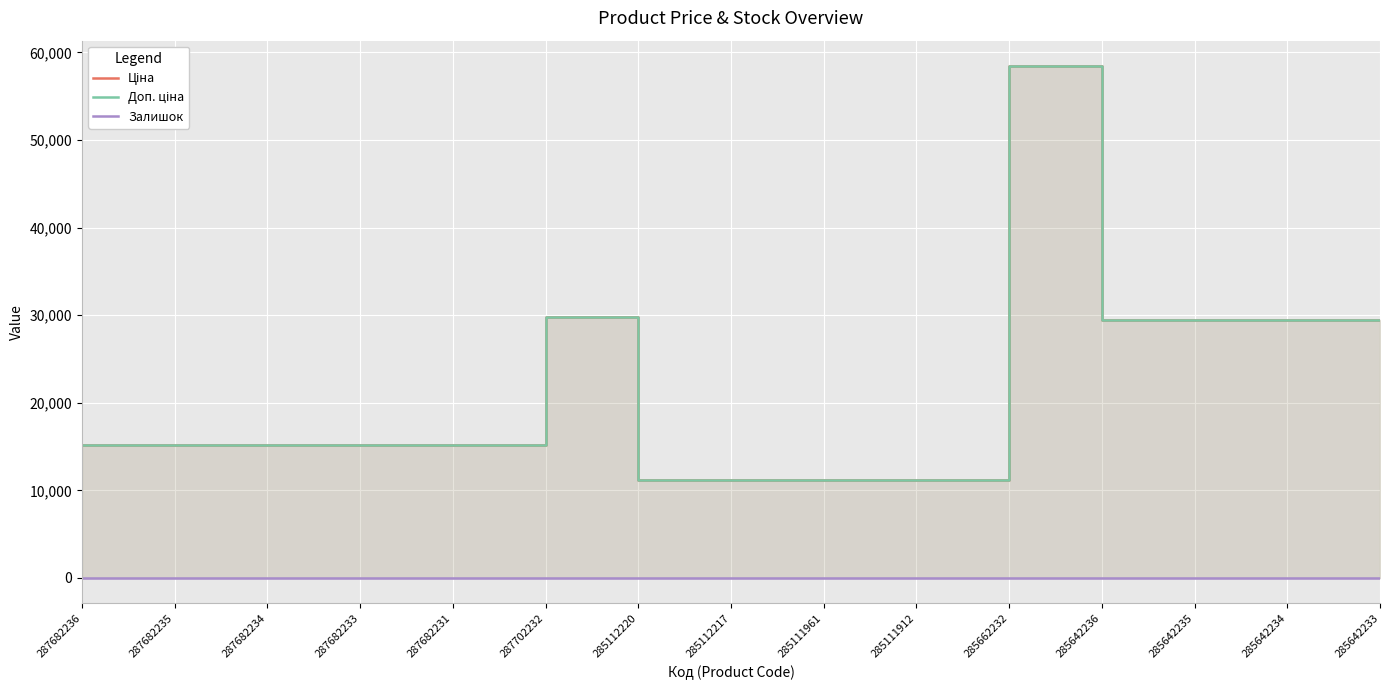

What is the sum of the Доп. ціна values at 287702232 and 287682234?

44867.2